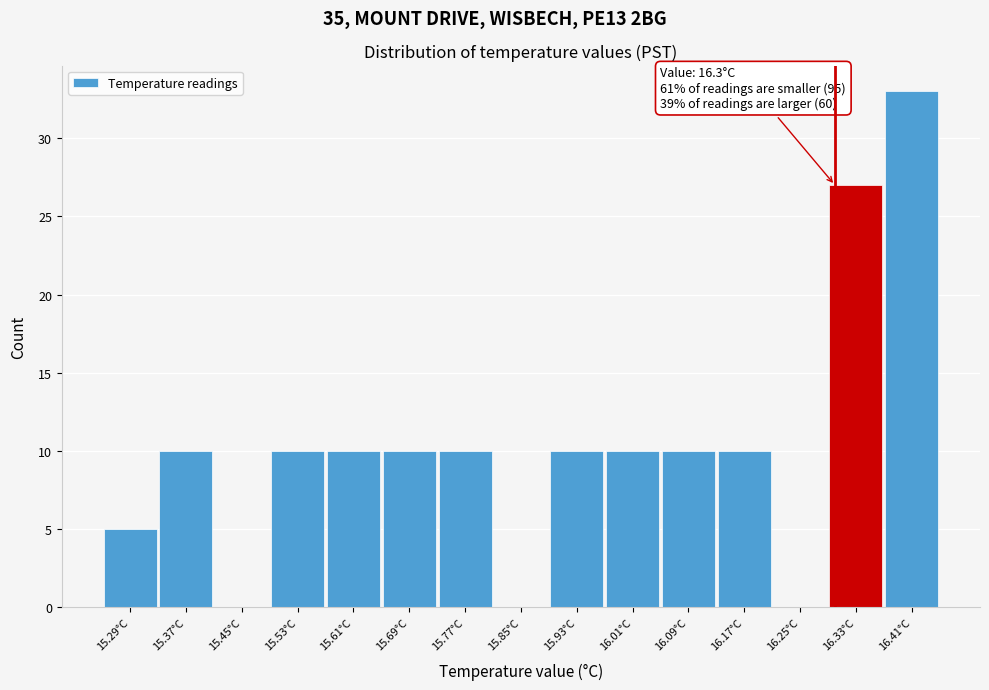

Over which range of the x-axis is the bar tallest?

16.37 to 16.45